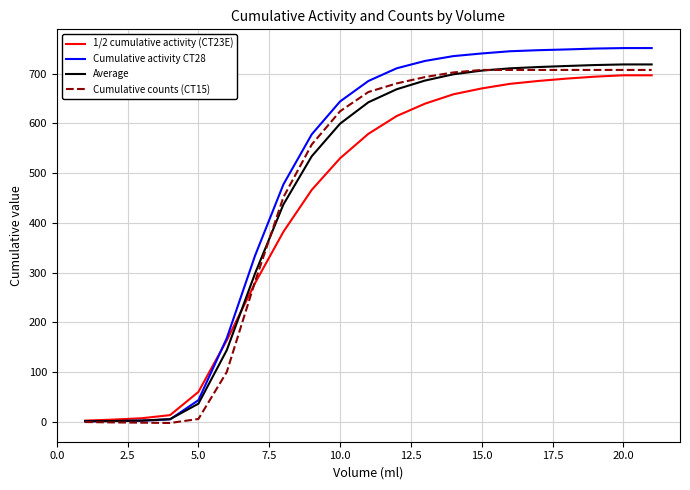

Which series has the largest range (max minus min)?

Cumulative activity CT28